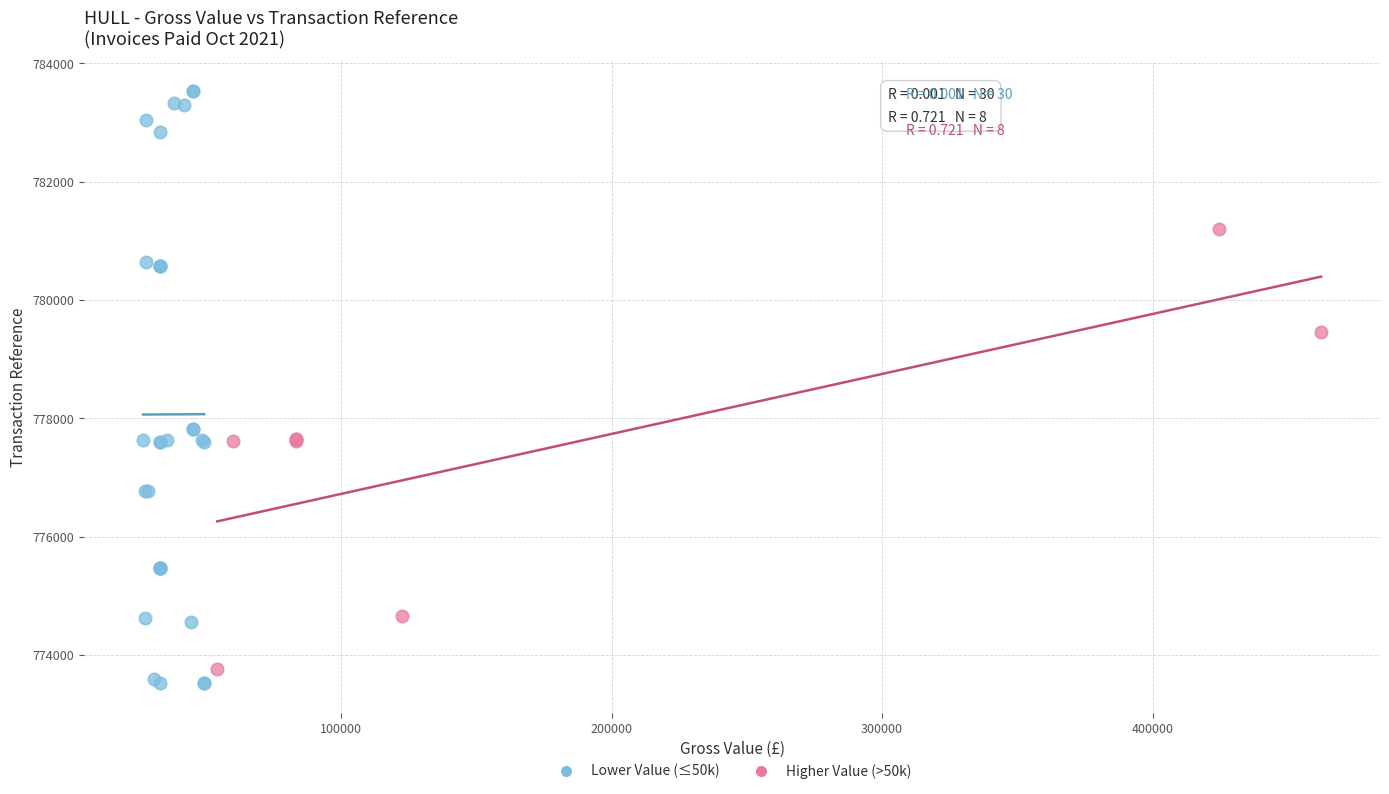

Which series has the largest Y range (max minus min)?

Lower Value (≤50k)